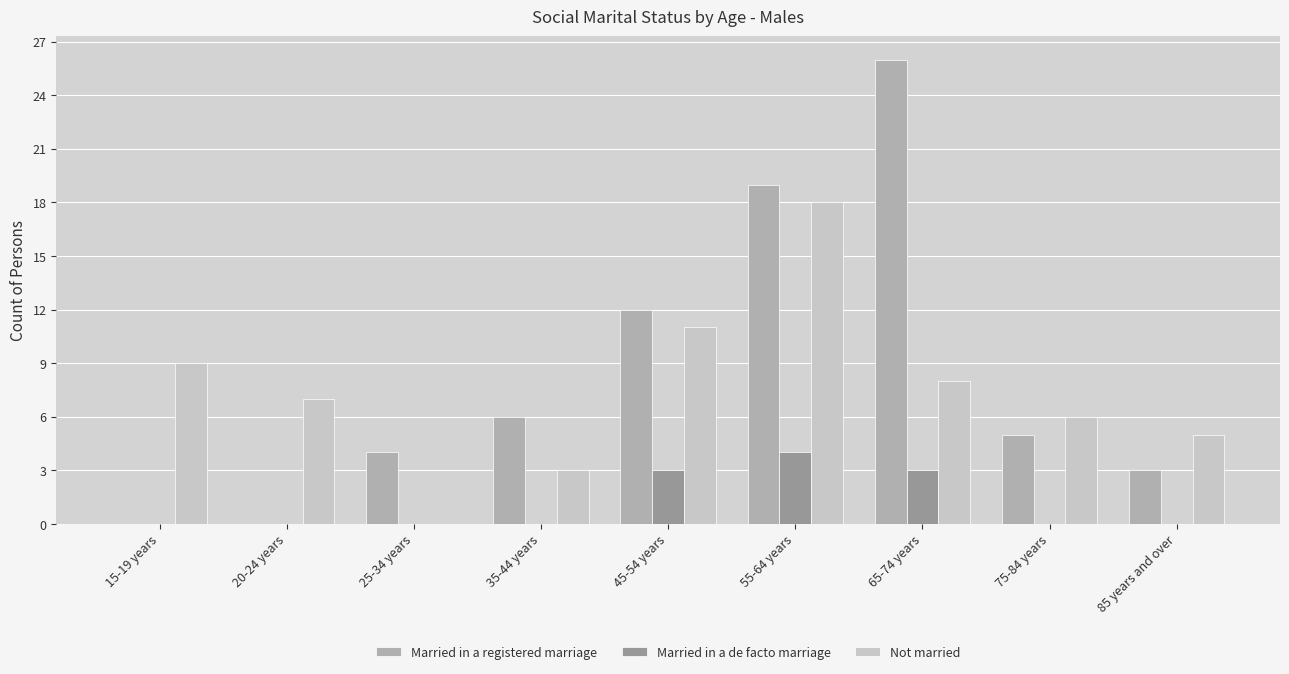

True or false: Married in a registered marriage has a value of 3 at 85 years and over.

True